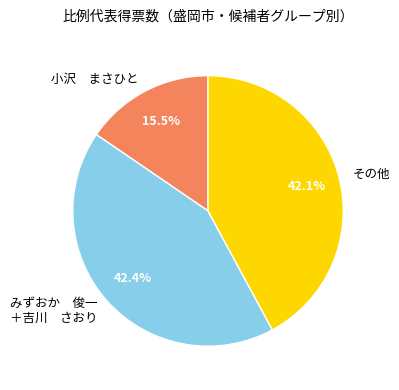

Is the sum of その他 and みずおか 俊一 ＋吉川 さおり greater than half?

Yes